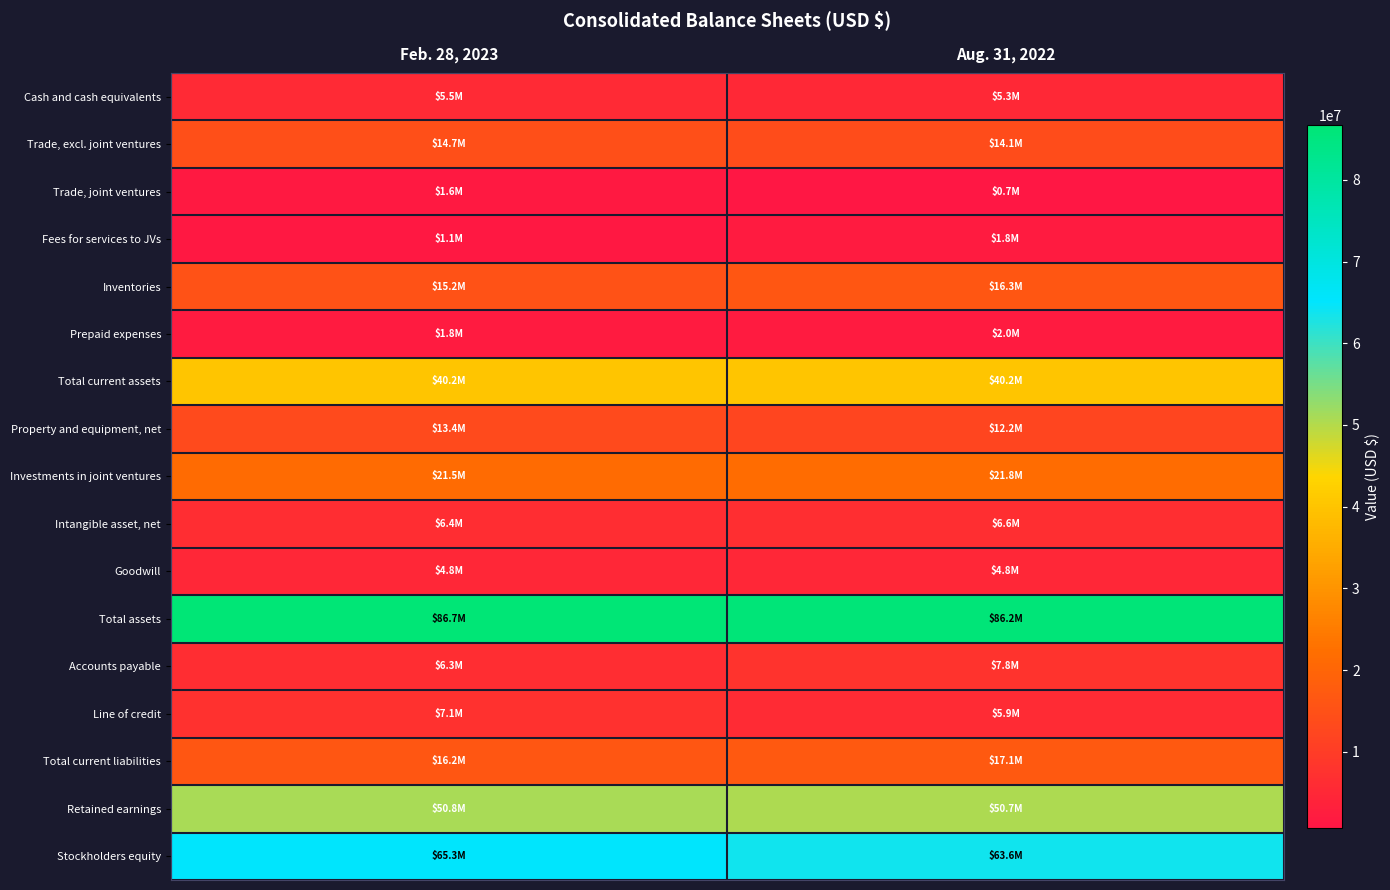

What is the total value across all series at Aug. 31, 2022?

357133396